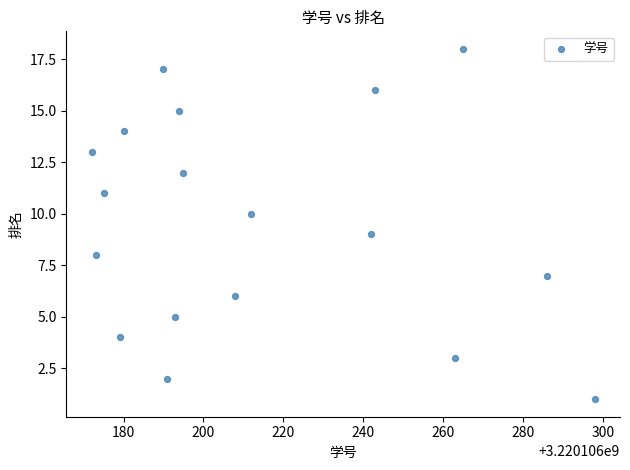

What is the range of Y values (max minus min)?

17